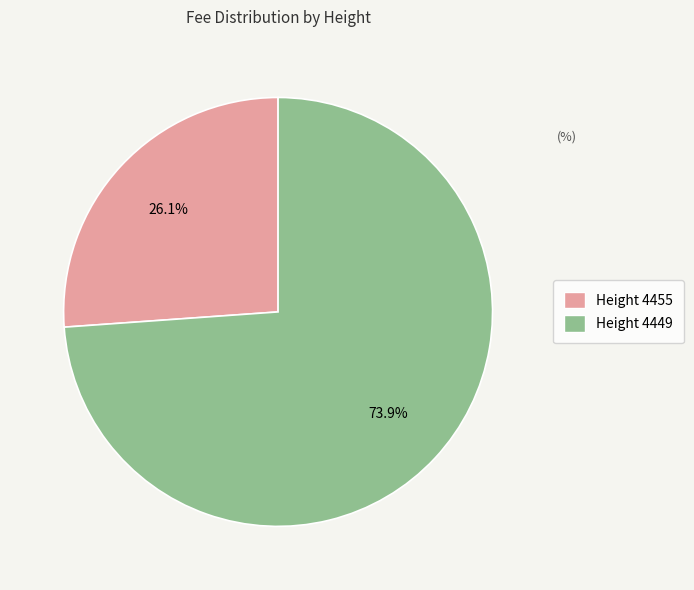

How many slices are in this pie chart?

2